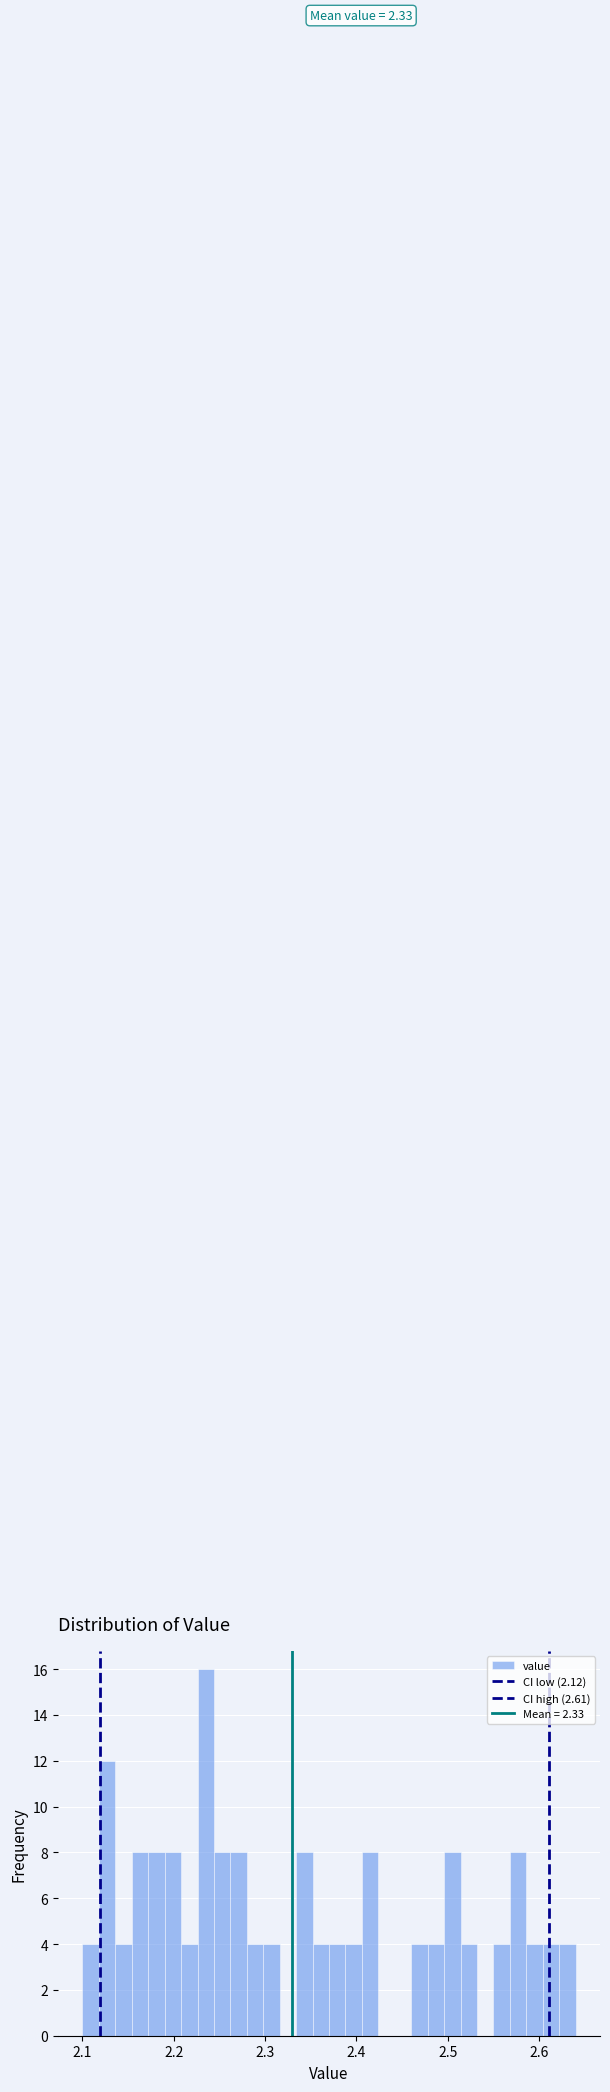

Read against the x-axis, roughly where is the centre of the tallest bar?

2.24